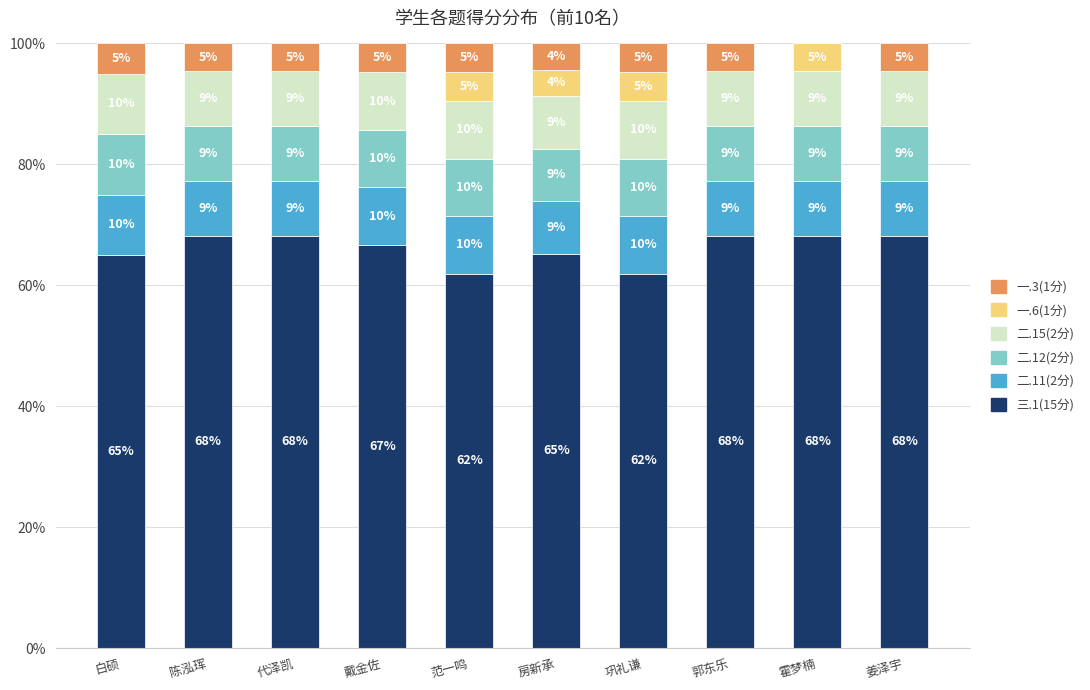

Is it true that 三.1(15分) equals 68.2 at 代泽凯?

True